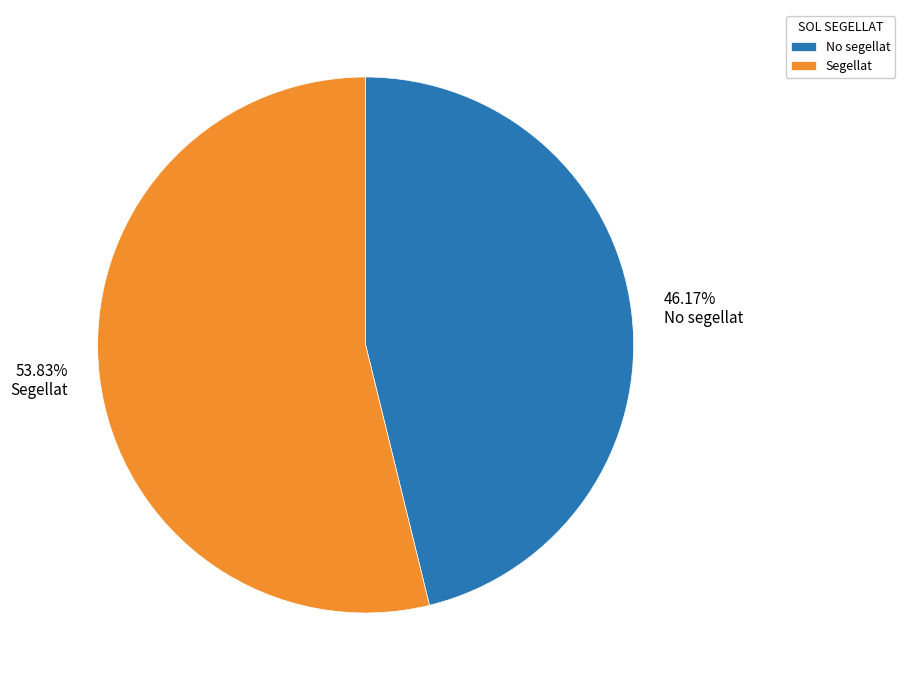

To the nearest percent, what is the combined percentage of Segellat and No segellat?

100%